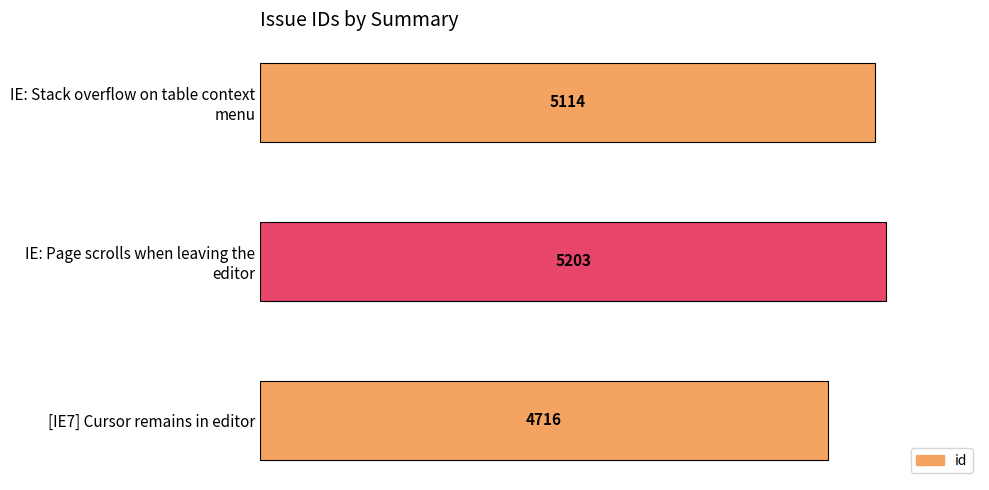

Are the bars grouped side by side (vs. stacked)?

No